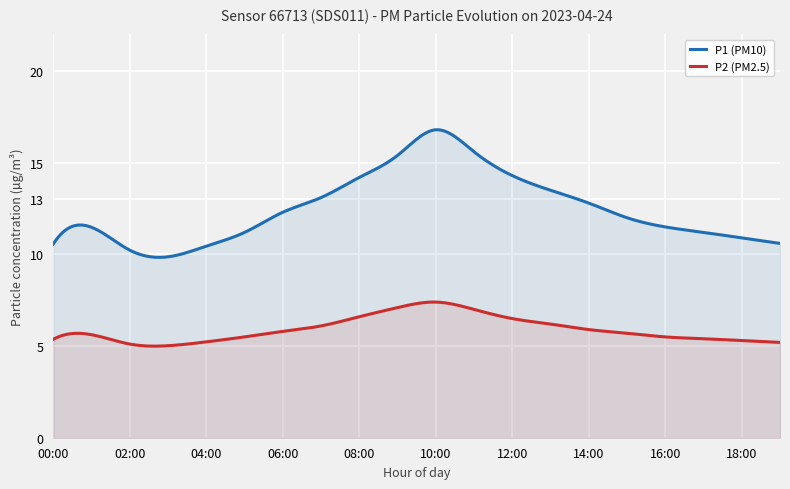

True or false: P2 and P1 intersect in this chart.

False